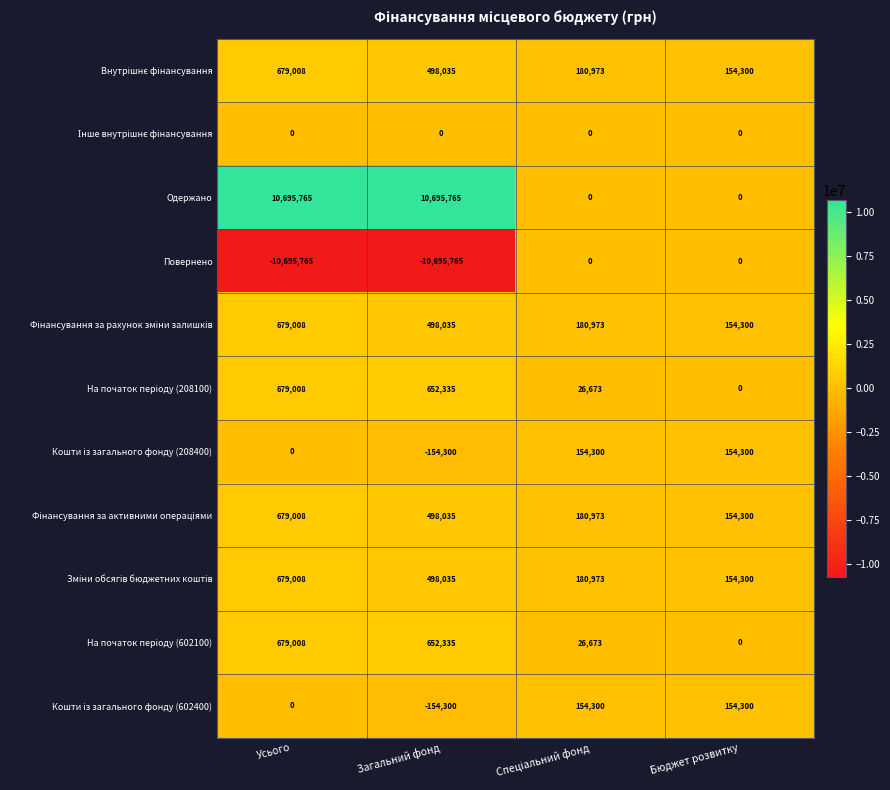

What is the spread (max minus min) of values at Загальний фонд?

21391530